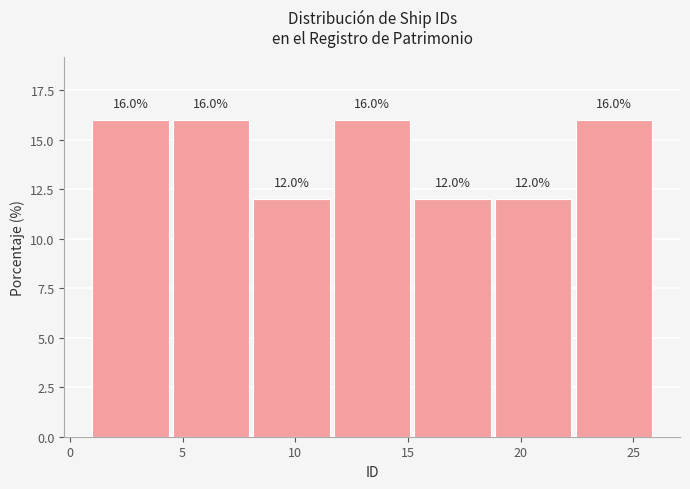

How tall is the bar that spans 4.5 to 8.0 on the x-axis? The bar edges are not printed on the chart, so give them approximately, as read against the axis.

16.0